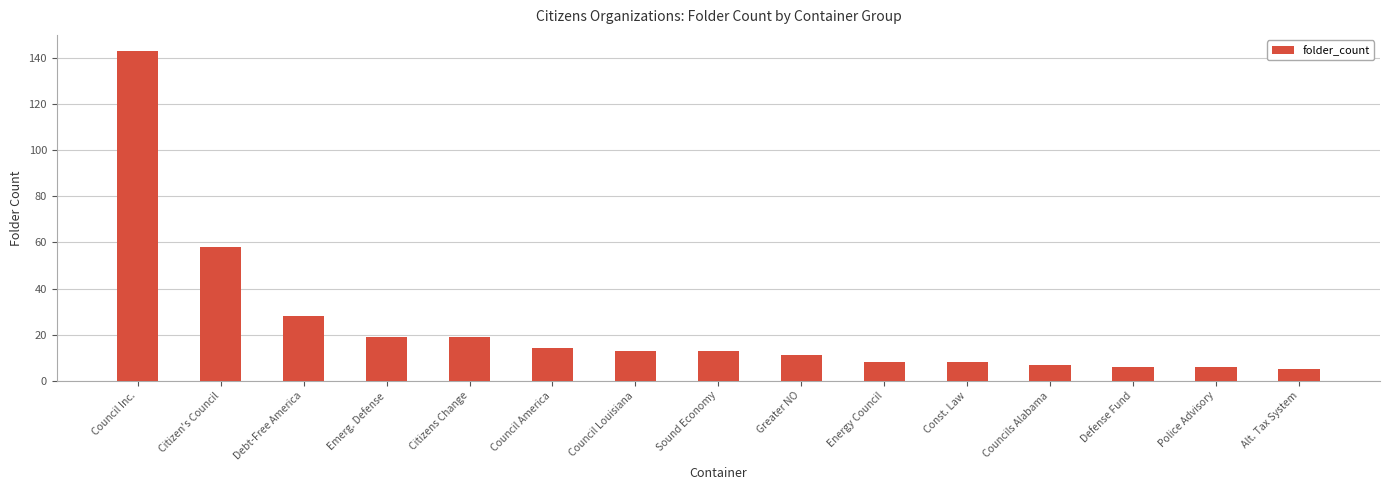

Reading right to left, transcribe all the data shown in this chart.

5	6	6	7	8	8	11	13	13	14	19	19	28	58	143